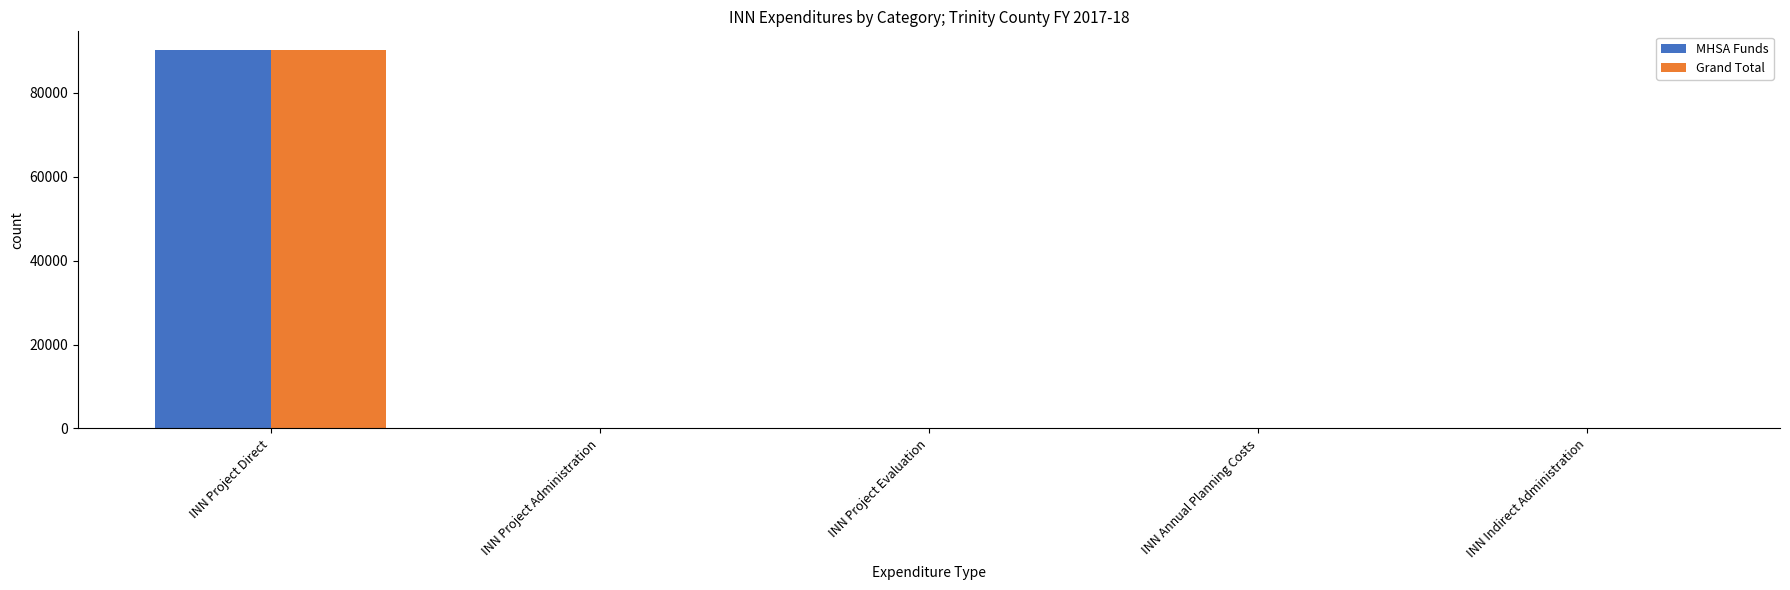

What is the approximate value of Grand Total at INN Project Direct?

90104